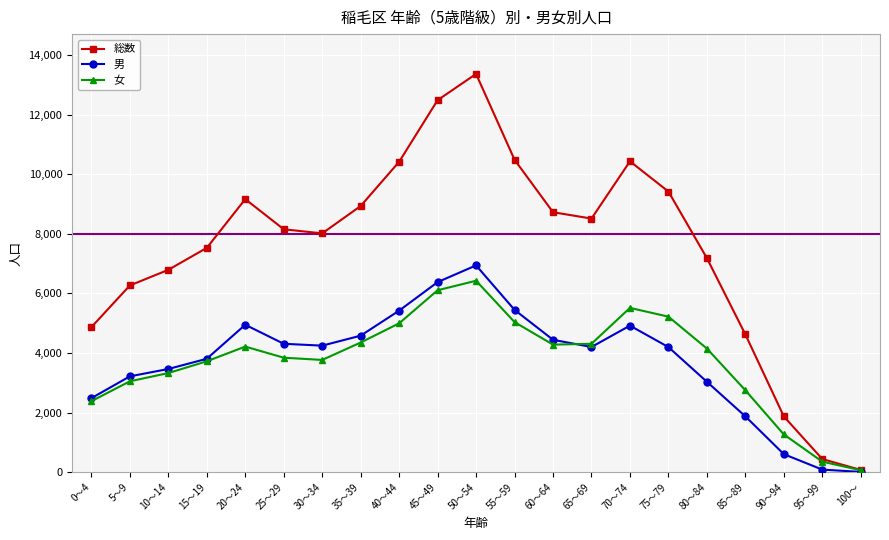

Which series has the widest spread of values?

総数